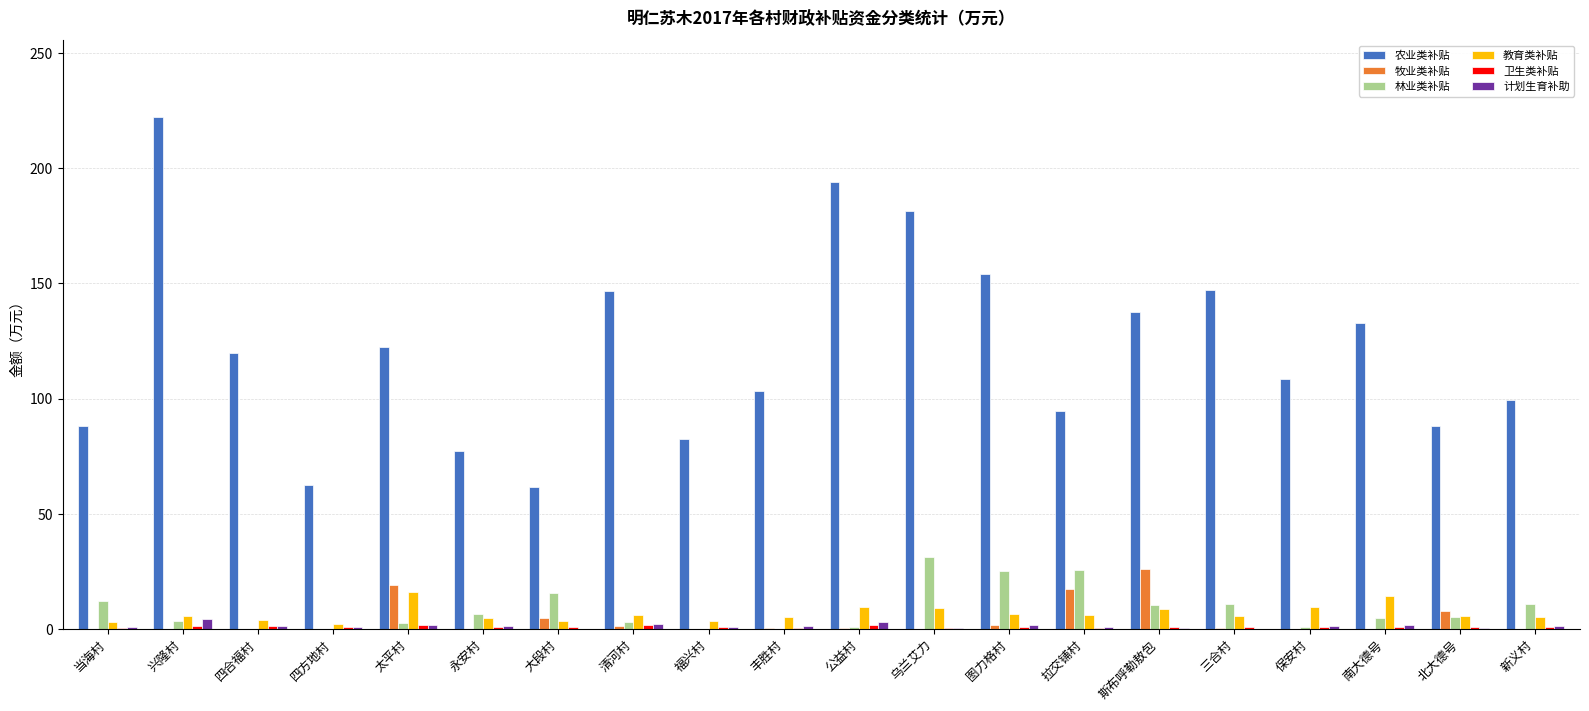

What is the highest value of the 林业类补贴 series?

31.4